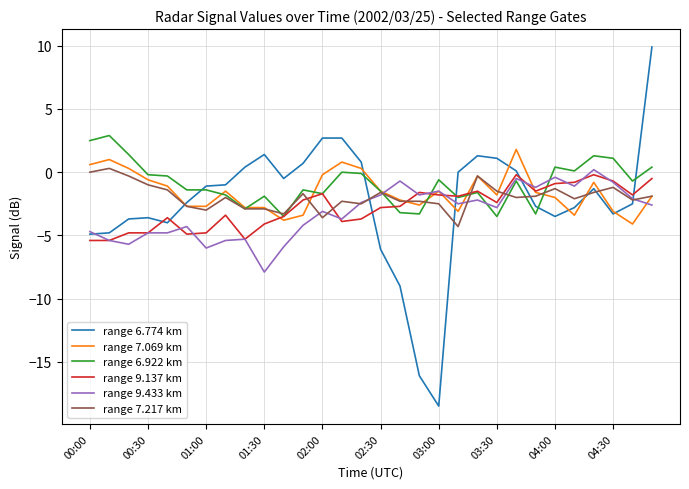

What are all the series names shown in the legend?

range 6.774 km, range 7.069 km, range 6.922 km, range 9.137 km, range 9.433 km, range 7.217 km